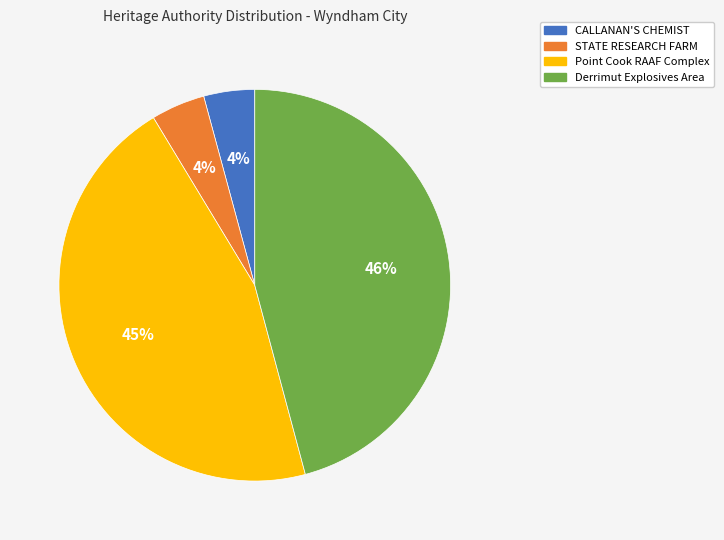

Is it true that STATE RESEARCH FARM is 4% of the pie?

True